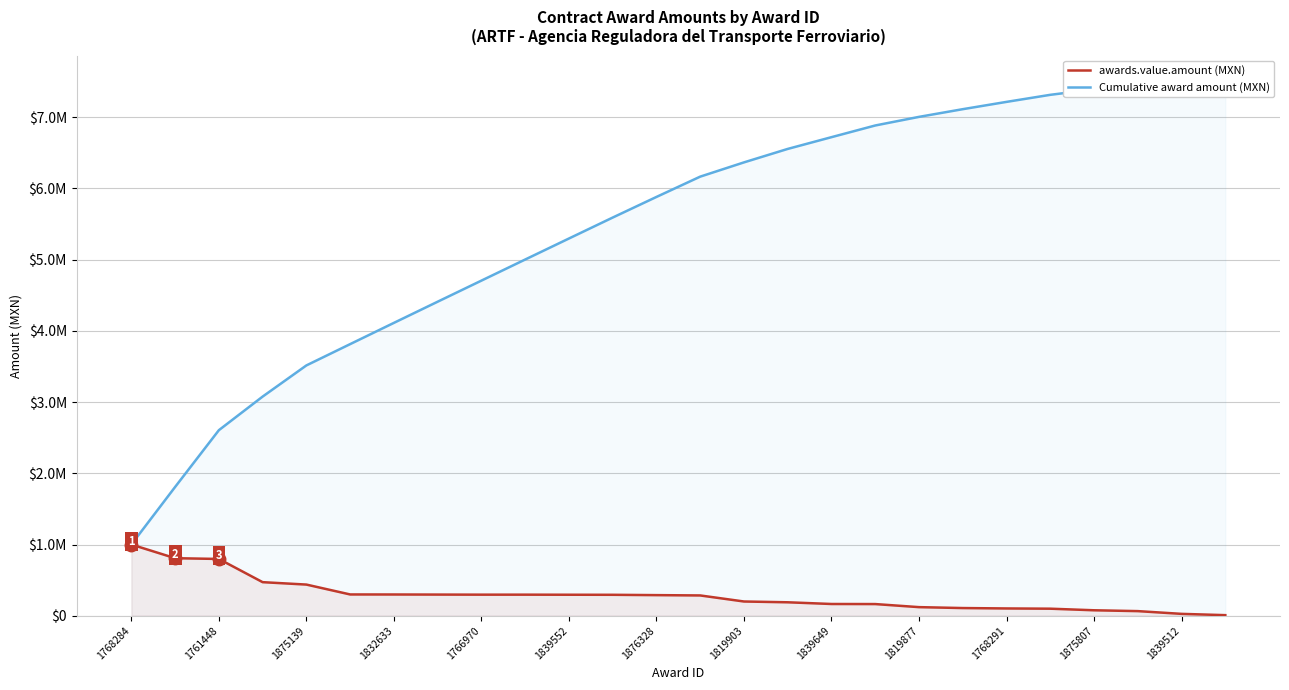

Where does the Cumulative award amount (MXN) series first go above 6164029?

13